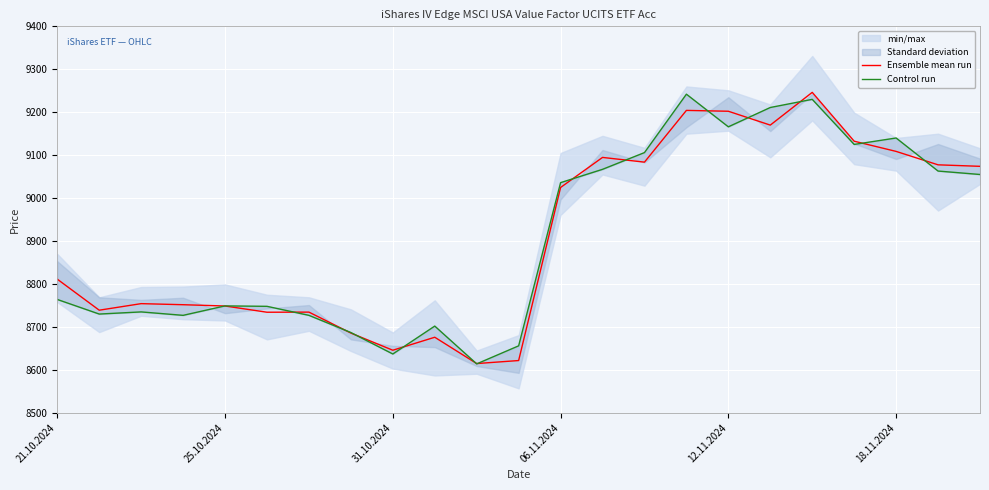

True or false: Ensemble mean run has more than 2 points higher than both neighbors.

True